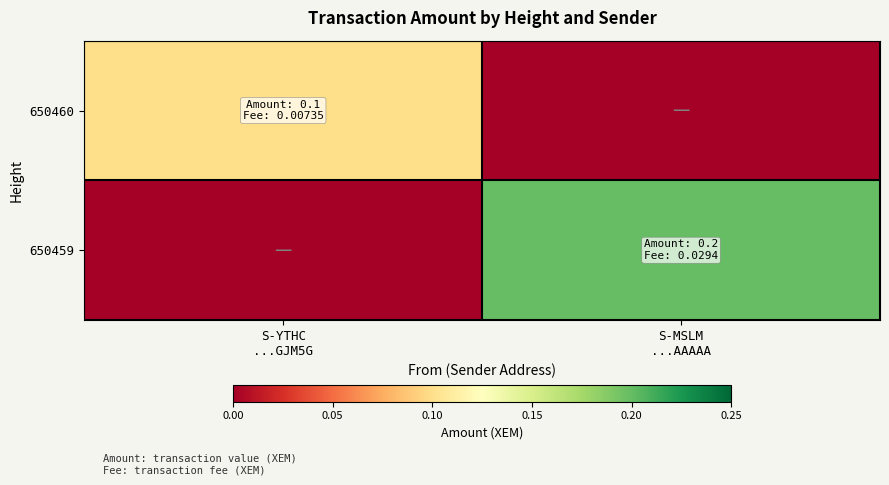

At which category is the sum across all series the highest?

S-MSLM
...AAAAA